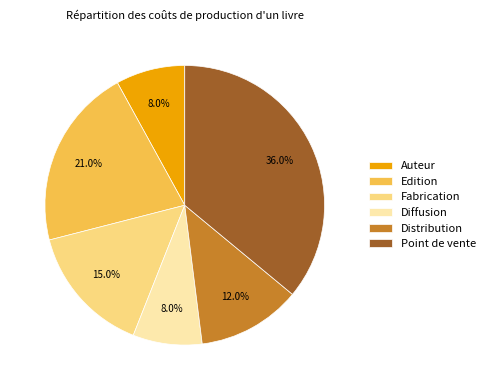

To the nearest percent, what is the combined percentage of Distribution and Auteur?

20%